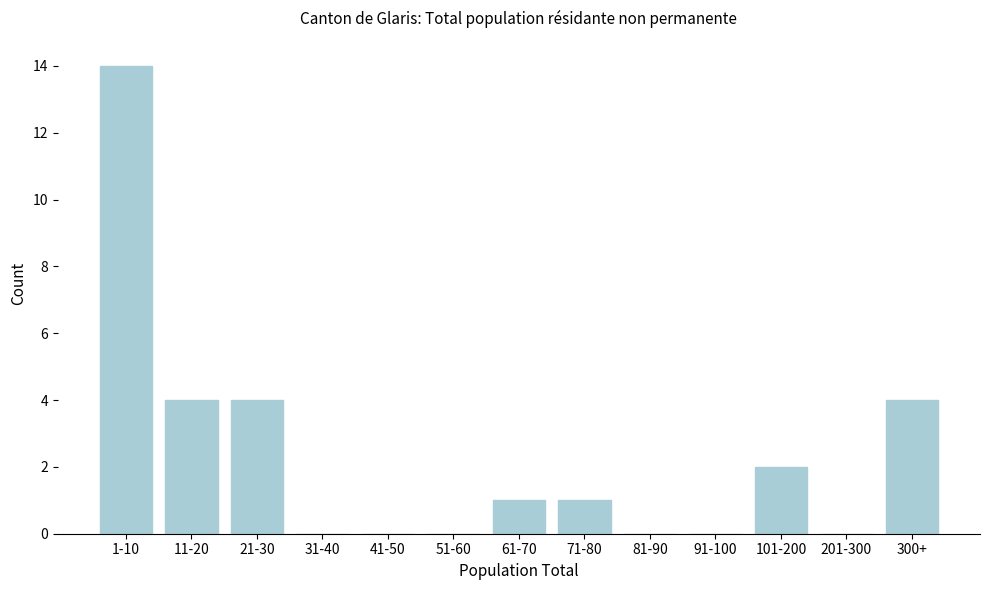

Reading left to right, extract all data points from this chart.

1-10=14	11-20=4	21-30=4	31-40=0	41-50=0	51-60=0	61-70=1	71-80=1	81-90=0	91-100=0	101-200=2	201-300=0	300+=4